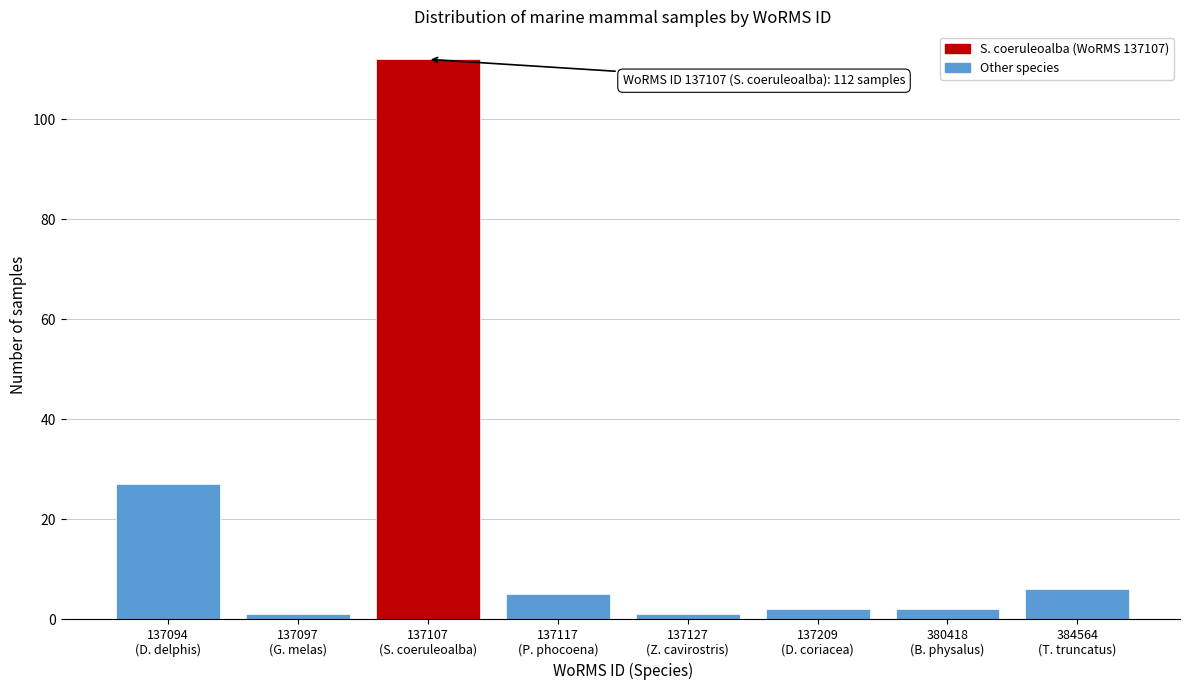

Reading left to right, list all the values displayed in this chart.

27	1	112	5	1	2	2	6